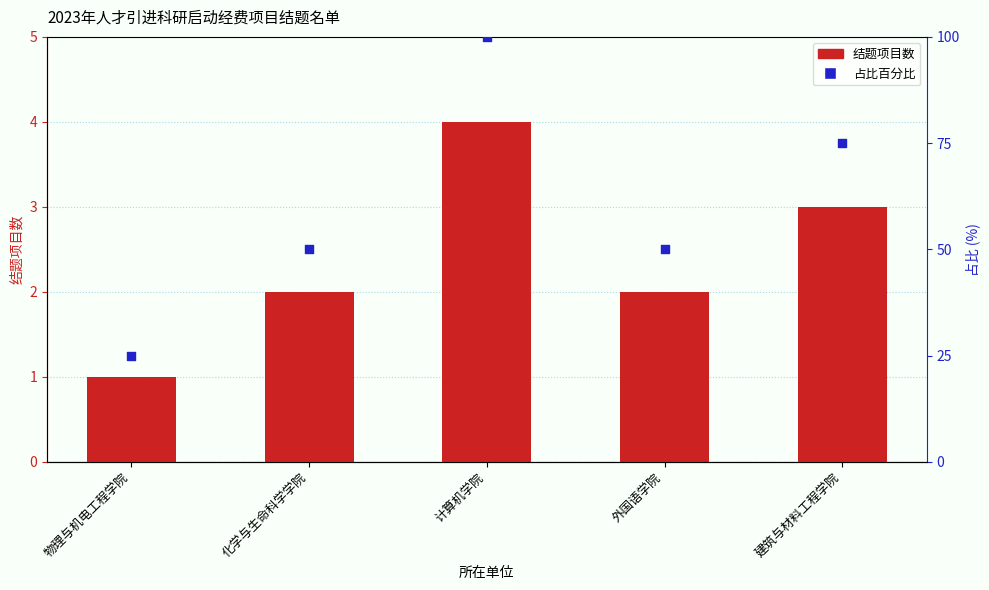

At which category is the sum across all series the highest?

计算机学院